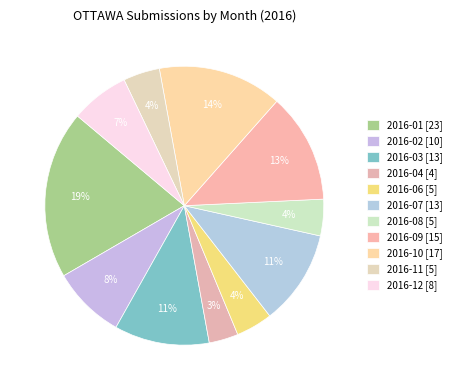

Count the number of slices in the pie.

11